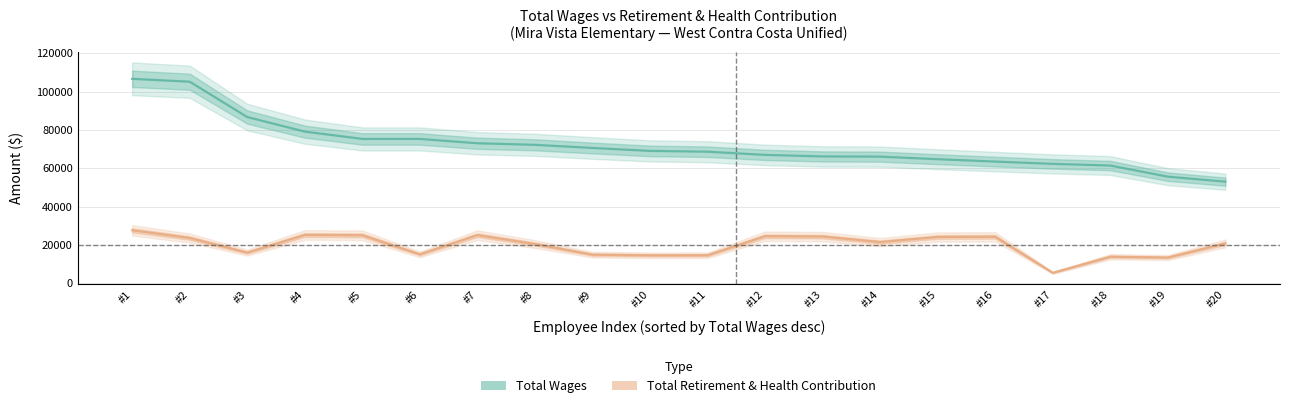

What is the maximum value for Total Wages?

106677